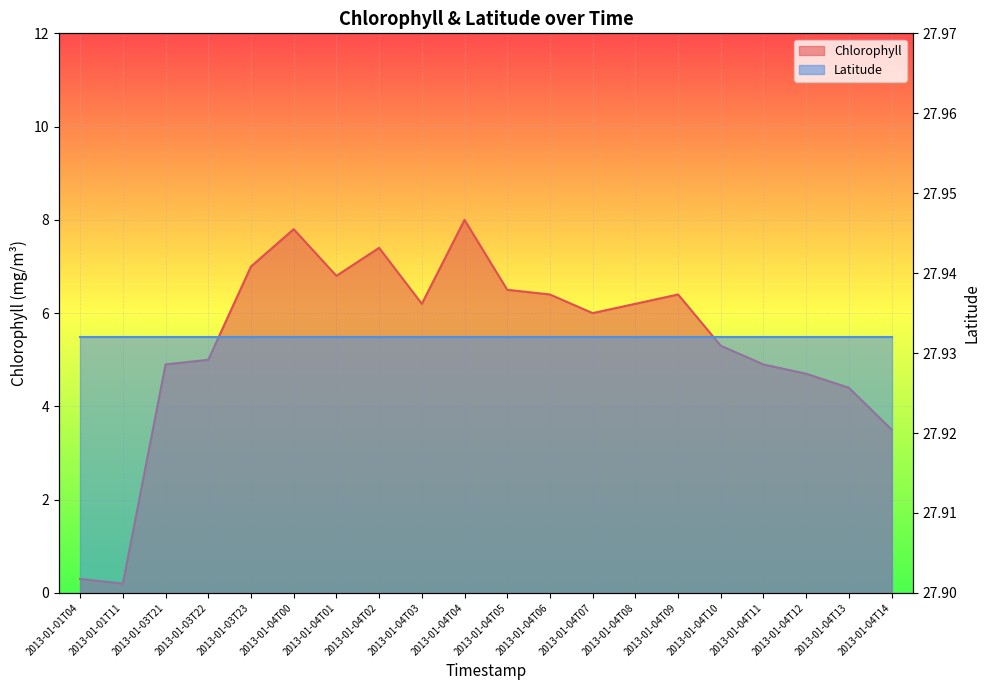

How many values are below 6?

9